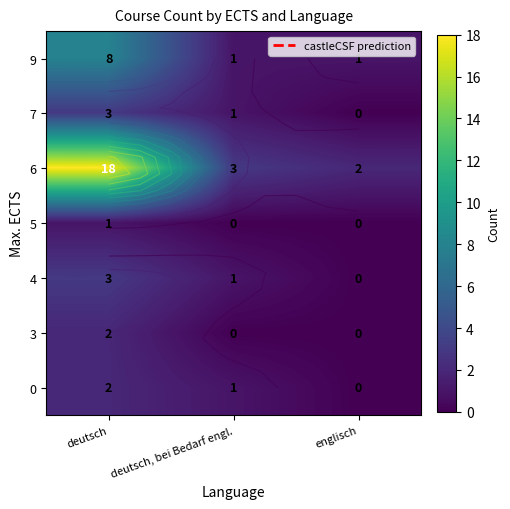

At which label does 3 reach its minimum?

deutsch, bei Bedarf engl.